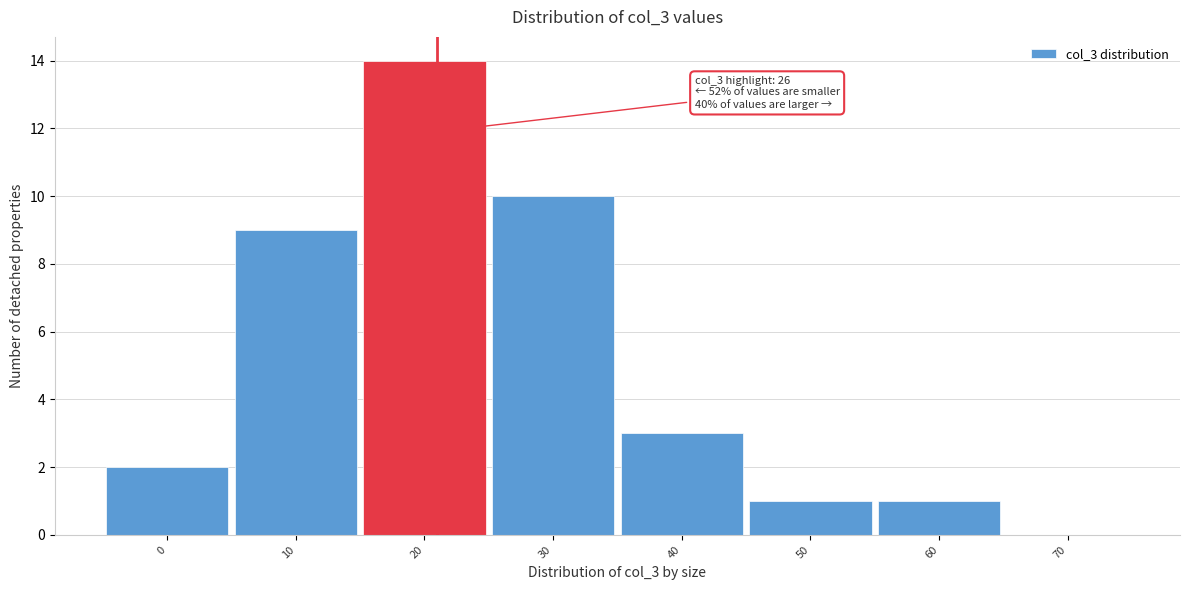

Reading left to right, list all the values displayed in this chart.

0=2	10=9	20=14	30=10	40=3	50=1	60=1	70=0